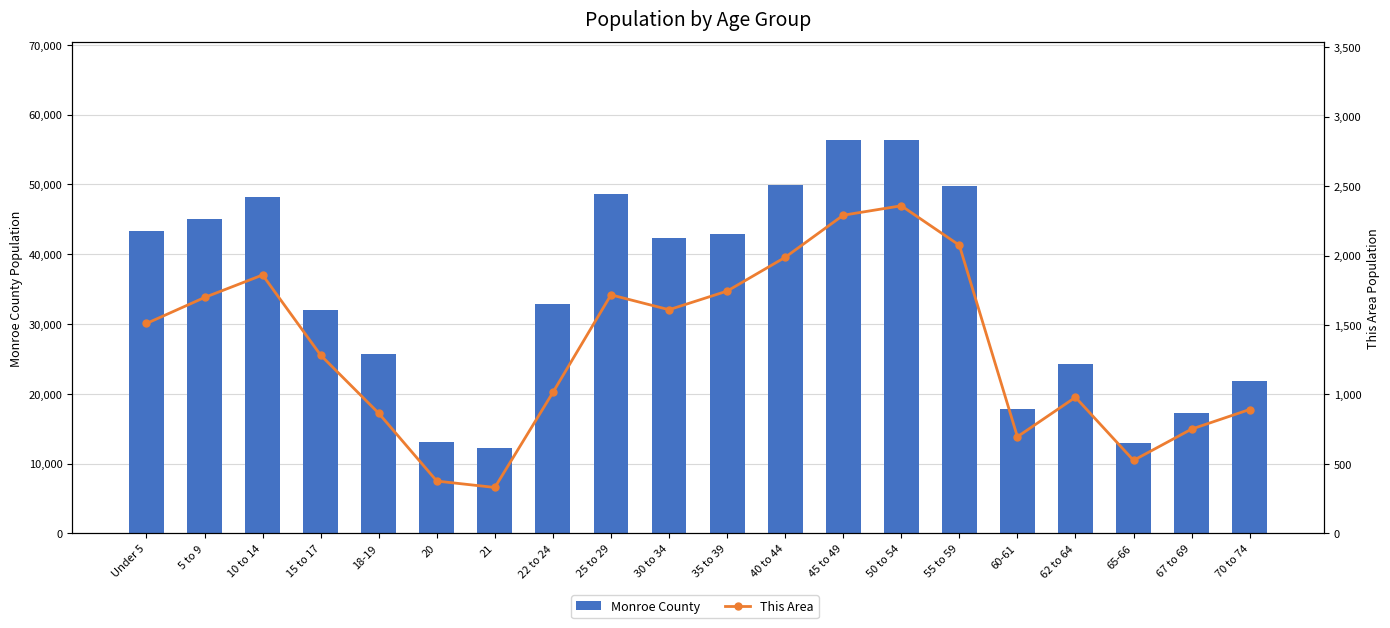

Between 5 to 9 and 60-61, which series saw the biggest shift?

Monroe County